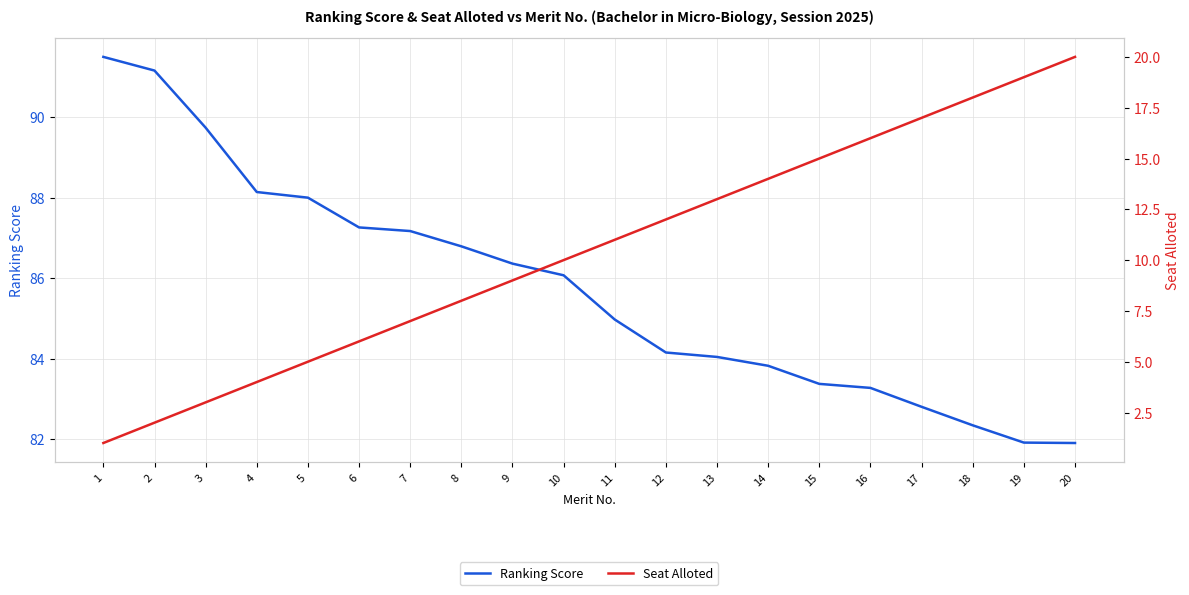

How many series are shown in this chart?

2